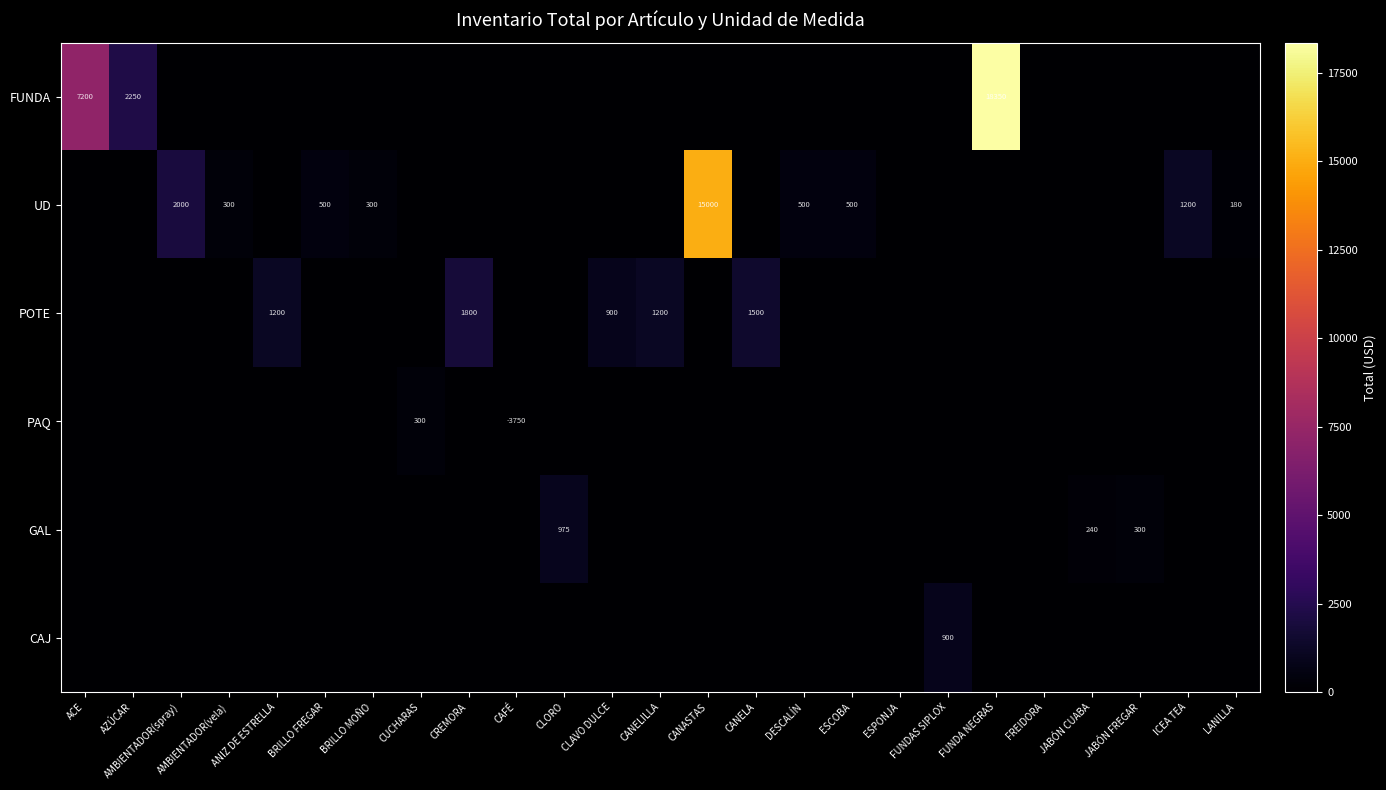

Count the number of data series in this chart.

6